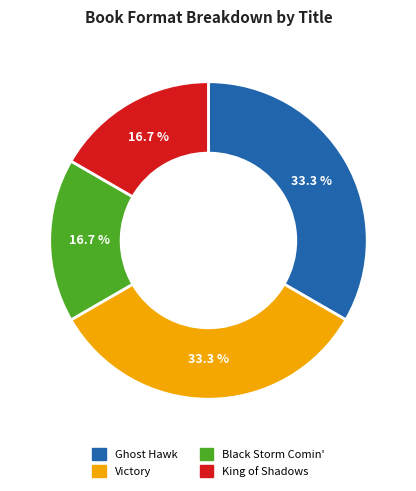

Combined, what portion of the pie is King of Shadows and Victory?

50.0%